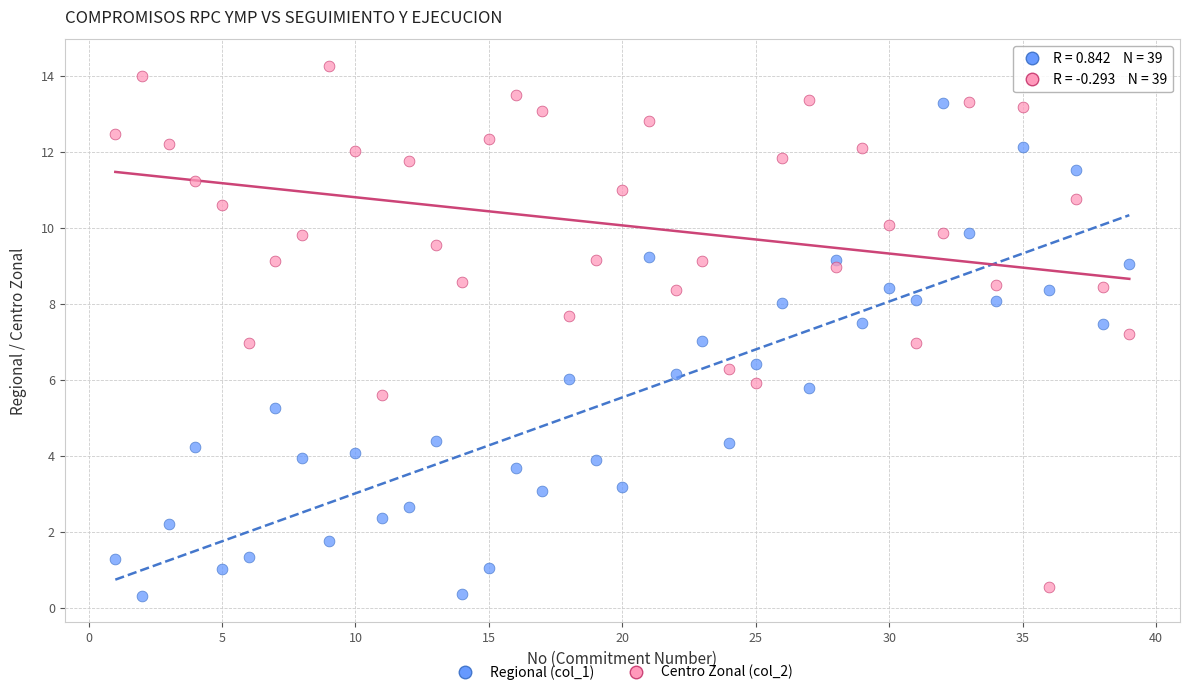

Which series contains the lowest Y value?

Regional (col_1)